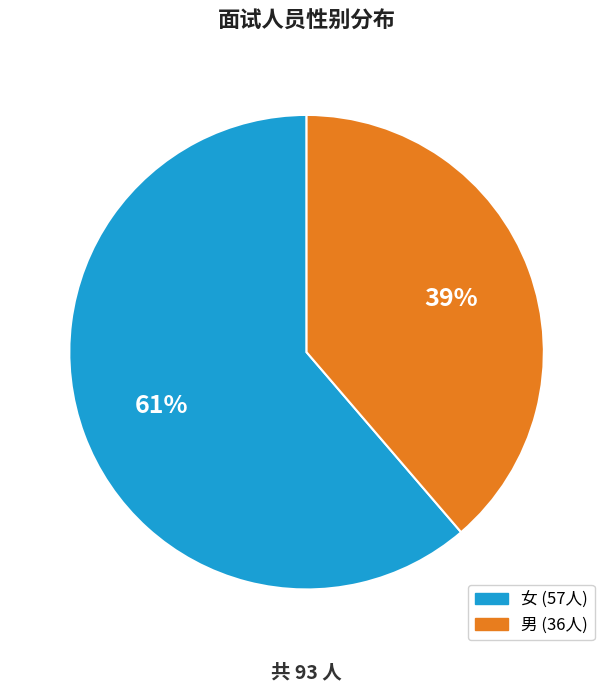

Rank the categories by value from highest to lowest.

女, 男